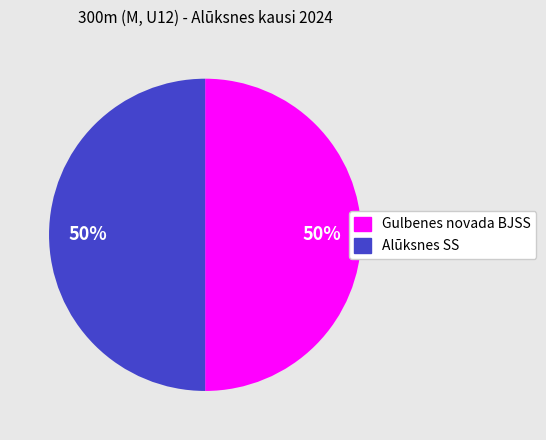

To the nearest percent, what portion does Alūksnes SS represent?

50%